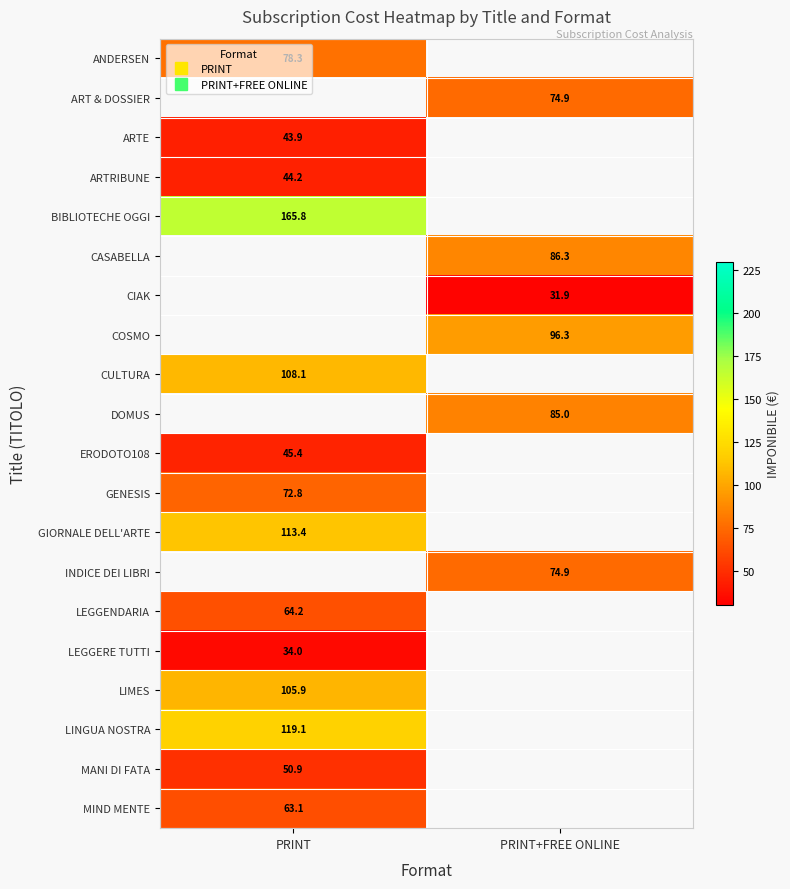

Which label corresponds to the smallest value in the chart?

PRINT+FREE ONLINE